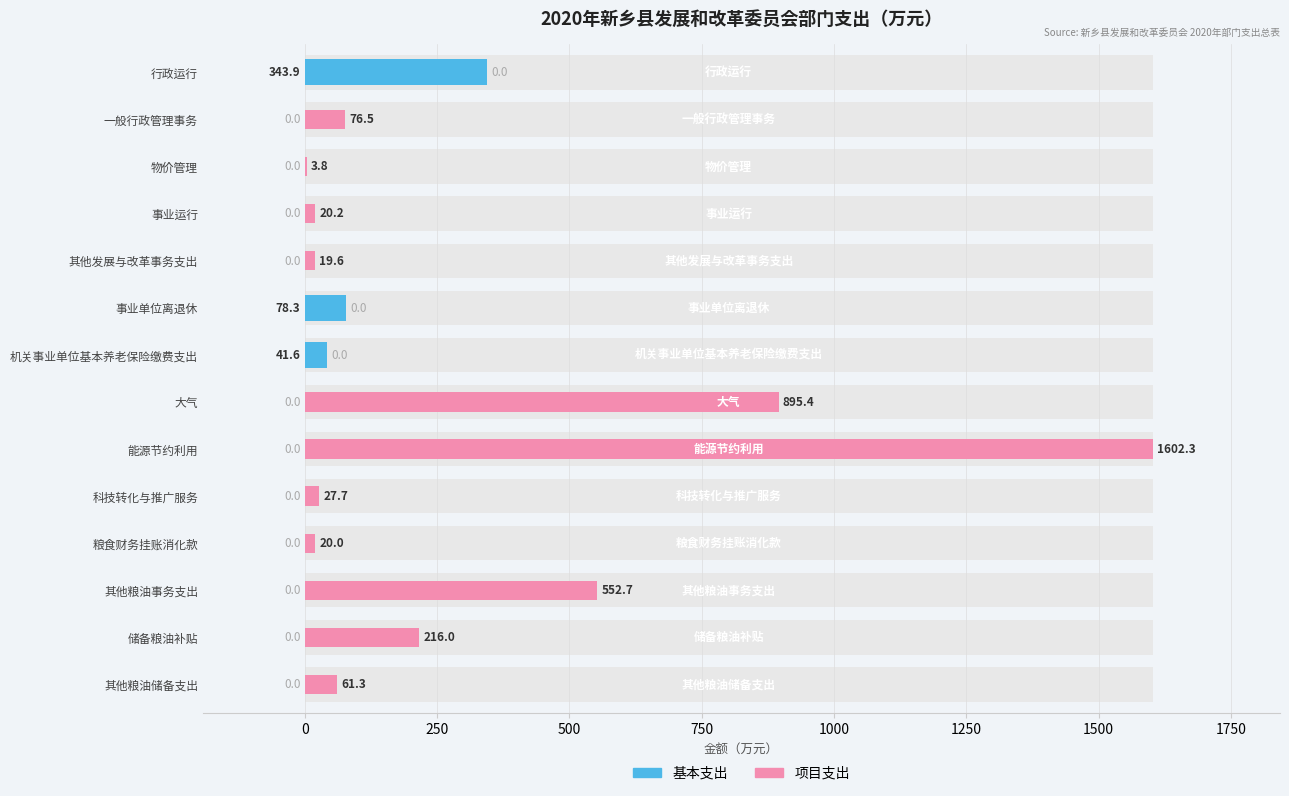

List the series in order of their overall mean, highest first.

项目支出, 基本支出